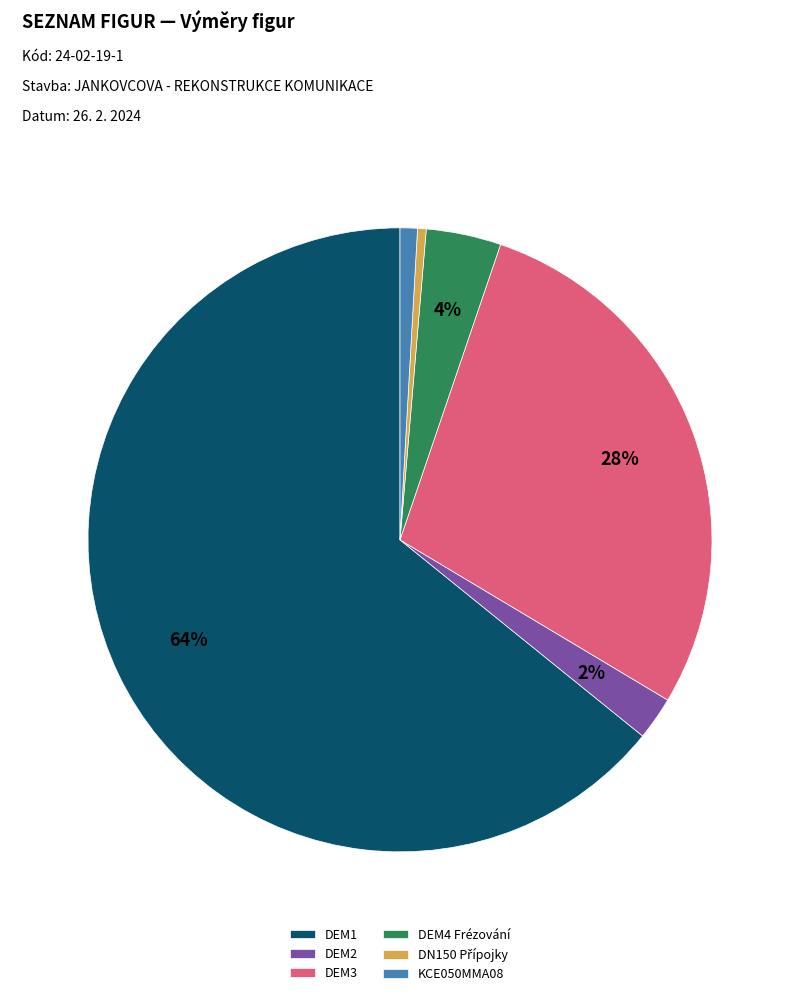

Which has a higher value, DEM4 Frézování or DEM3?

DEM3